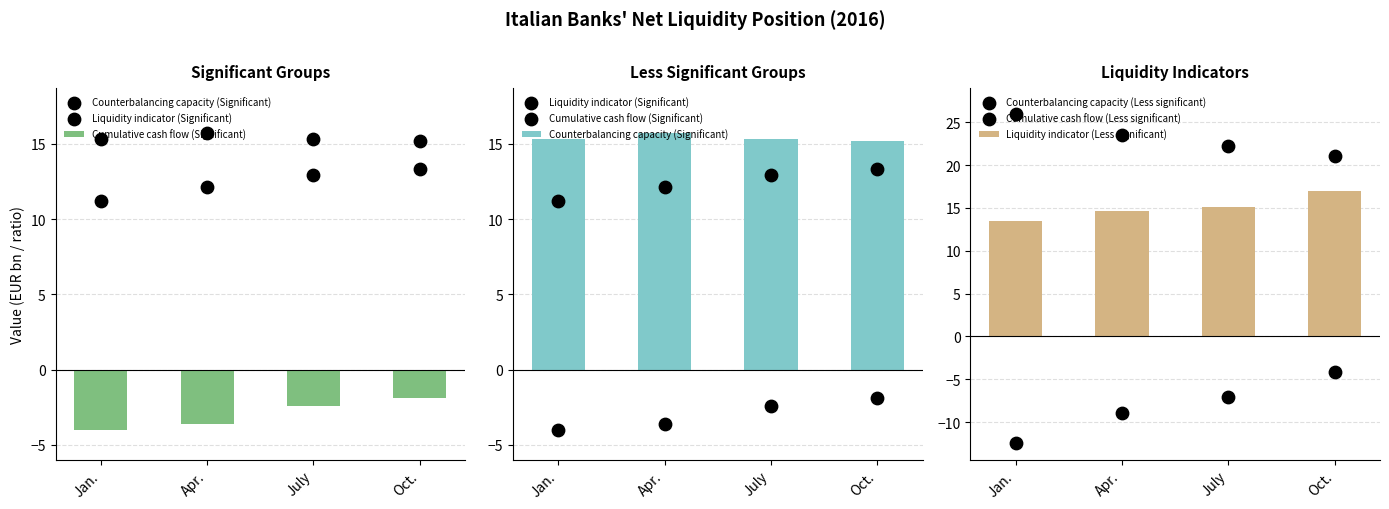

Which series has the largest total across all categories?

Counterbalancing capacity (Less significant)